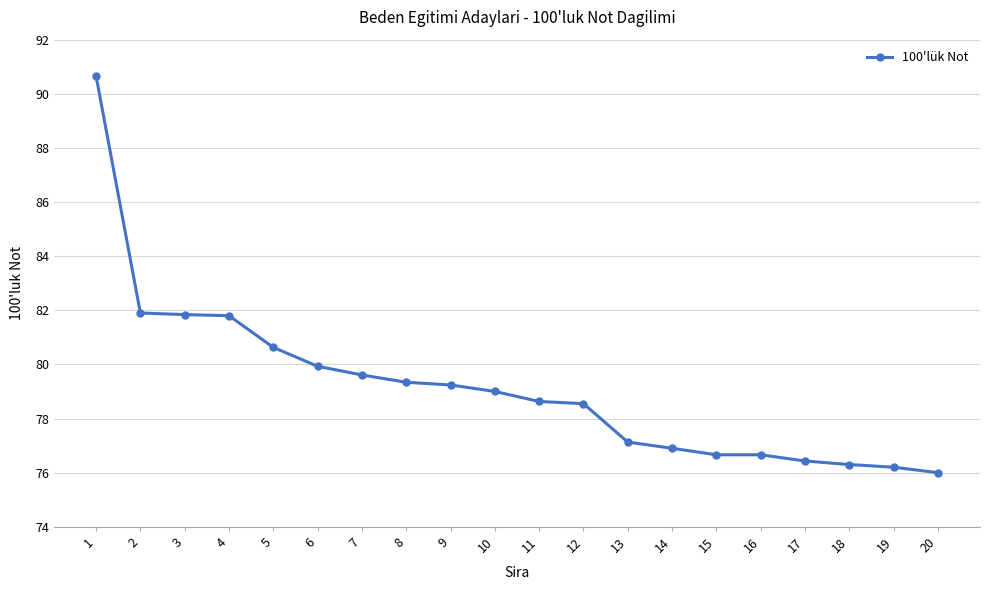

Which has a higher value, 2 or 15?

2